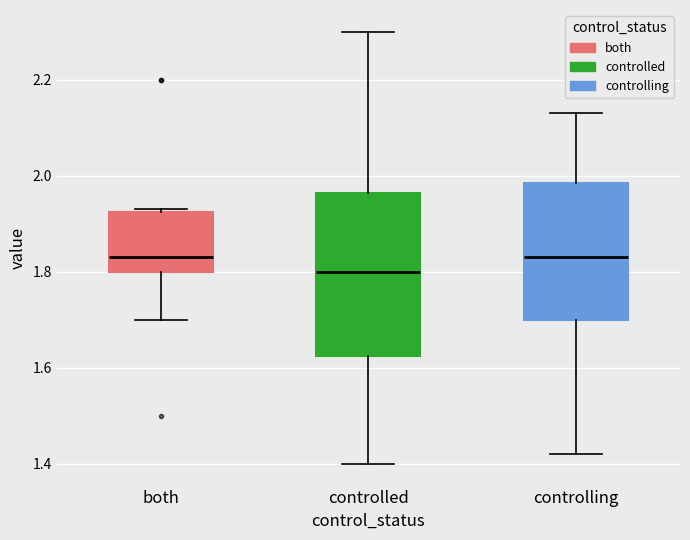

Reading left to right, read every box against the y-axis: the position of its median line, the range the box covers, and the ends of its whiskers. The values are not printed on the chart, so give them approximately, as read against the axis.

both: median 1.84, box 1.80 to 1.92, whiskers 1.70 to 1.94
controlled: median 1.80, box 1.62 to 1.96, whiskers 1.40 to 2.30
controlling: median 1.84, box 1.70 to 1.98, whiskers 1.42 to 2.14